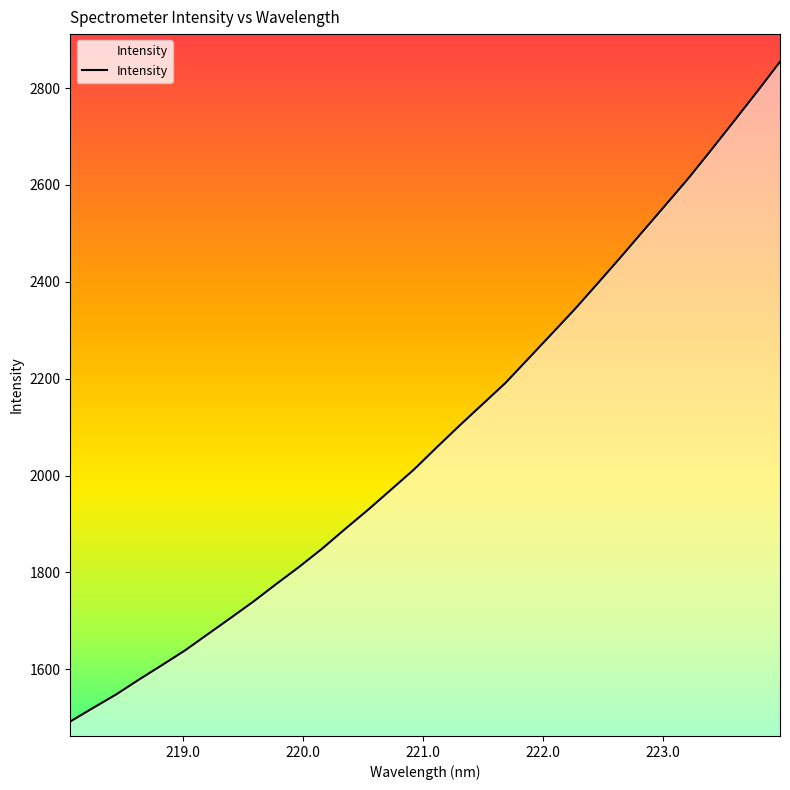

What is the difference between the maximum and minimum values?

1362.5